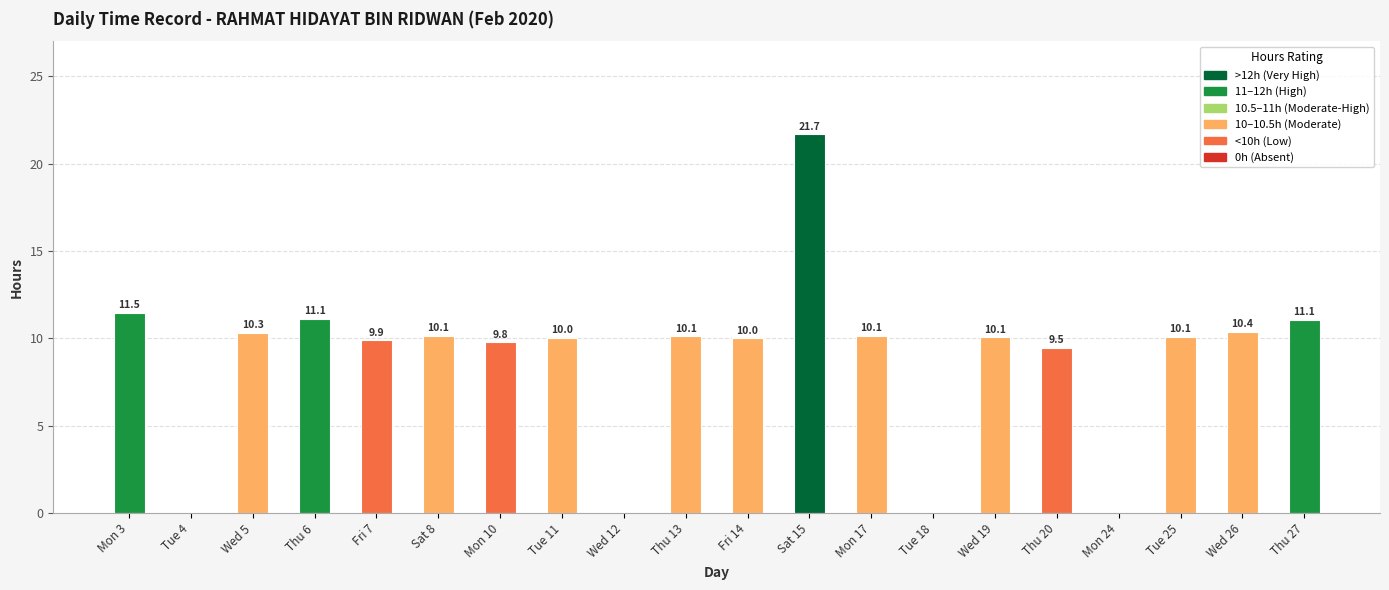

Is it true that the value at Tue 25 is 10.1?

True